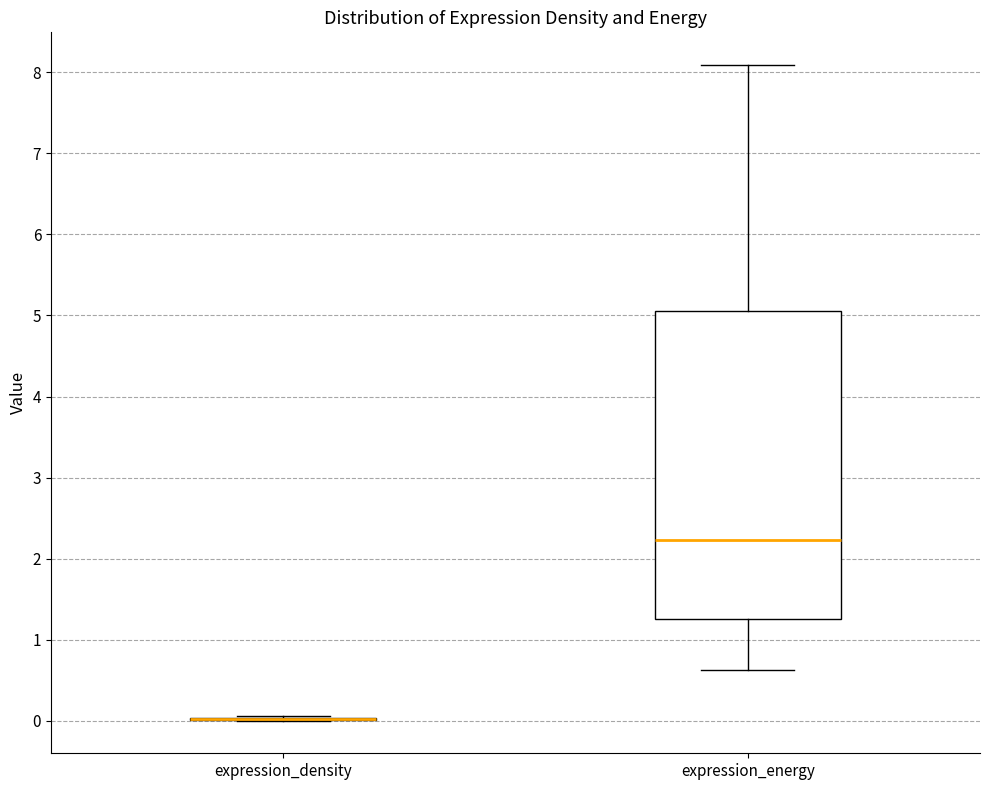

Reading left to right, read every box against the y-axis: the position of its median line, the range the box covers, and the ends of its whiskers. The values are not printed on the chart, so give them approximately, as read against the axis.

expression_density: box collapsed to a line at 0.0, whiskers 0.0 to 0.1
expression_energy: median 2.2, box 1.3 to 5.1, whiskers 0.6 to 8.1